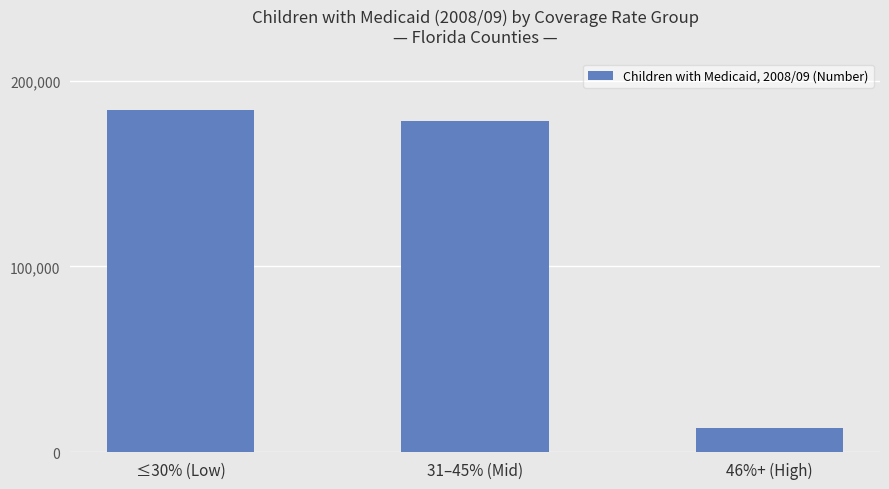

At which label is the value closest to 98635?

31–45% (Mid)